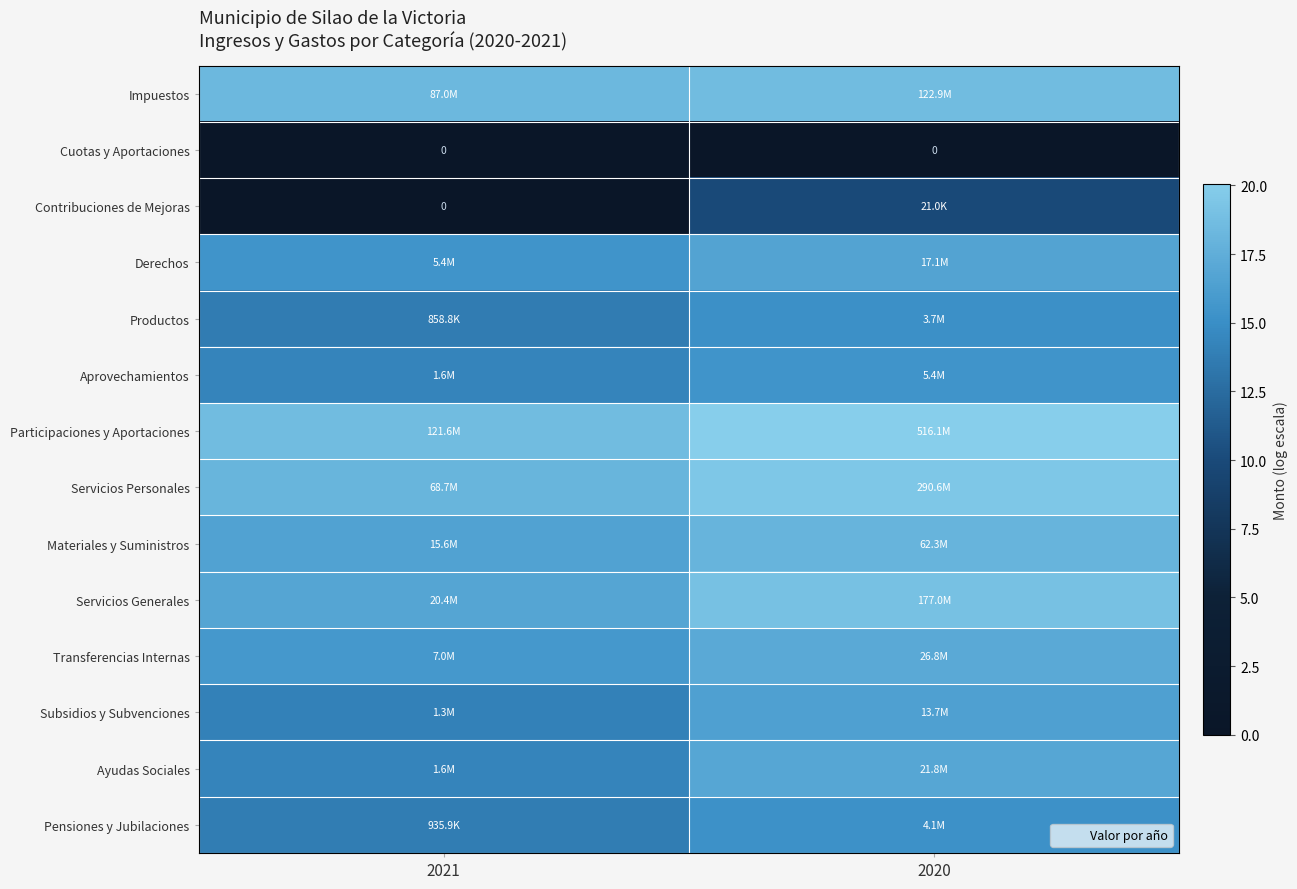

How many distinct data groups are displayed?

14